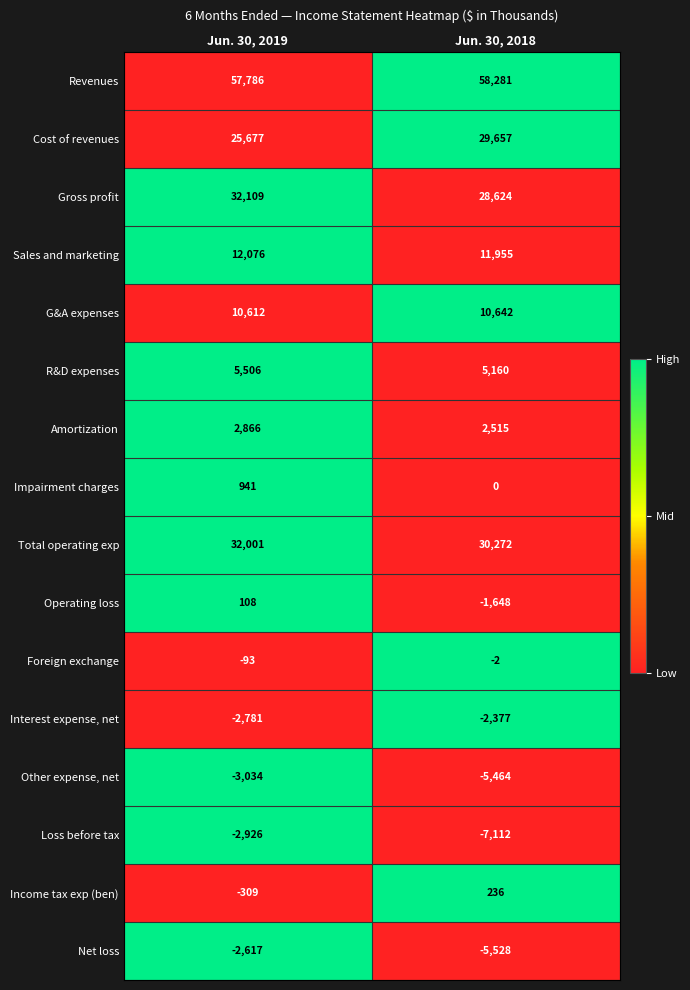

Where is Loss before tax nearest to the value -5019?

Jun. 30, 2019